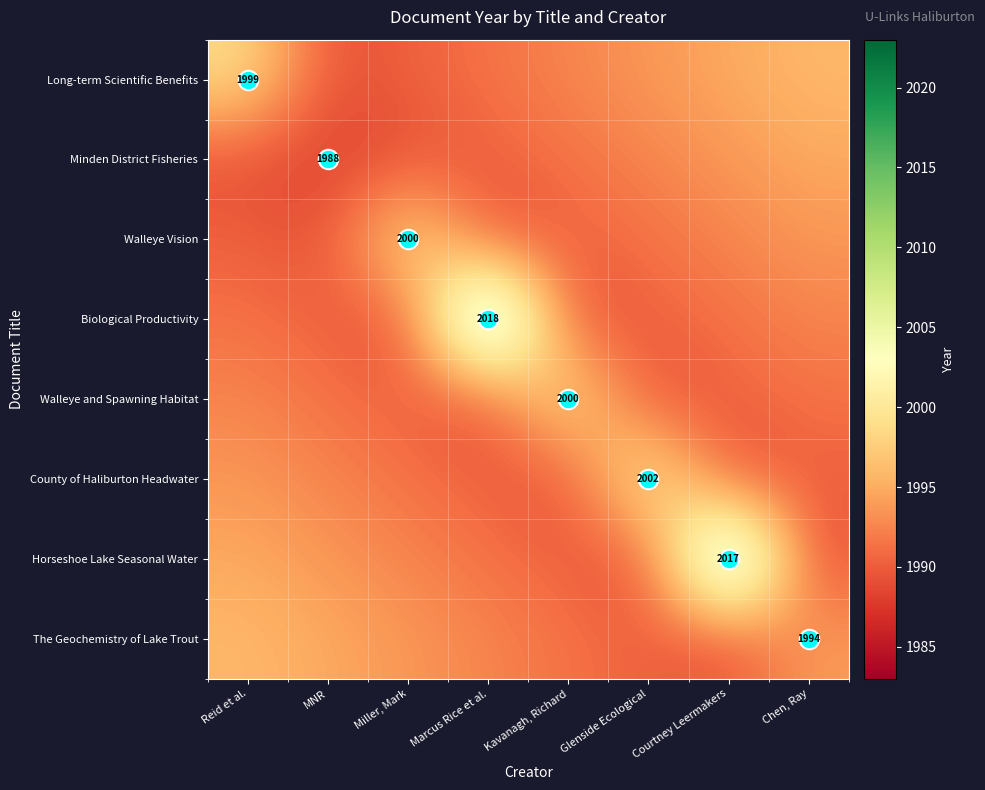

At which label is Long-term Scientific Benefits closest to 1994?

Glenside Ecological